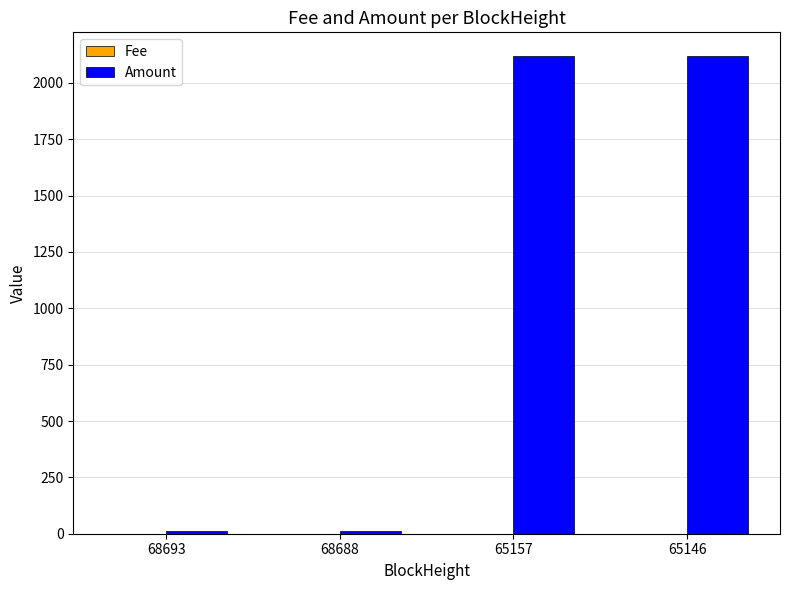

Which series has the largest total across all categories?

Amount